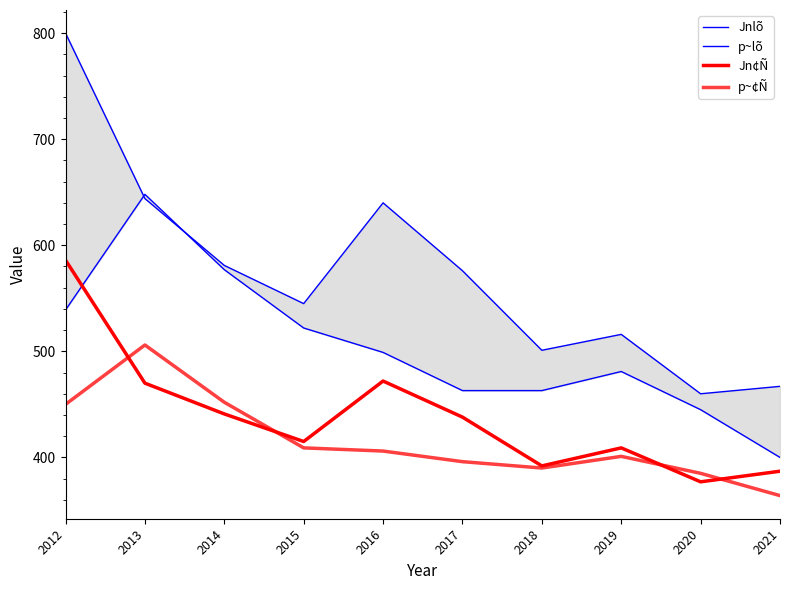

What are all the series names shown in the legend?

Jnlõ, p~lõ, Jn¢Ñ, p~¢Ñ